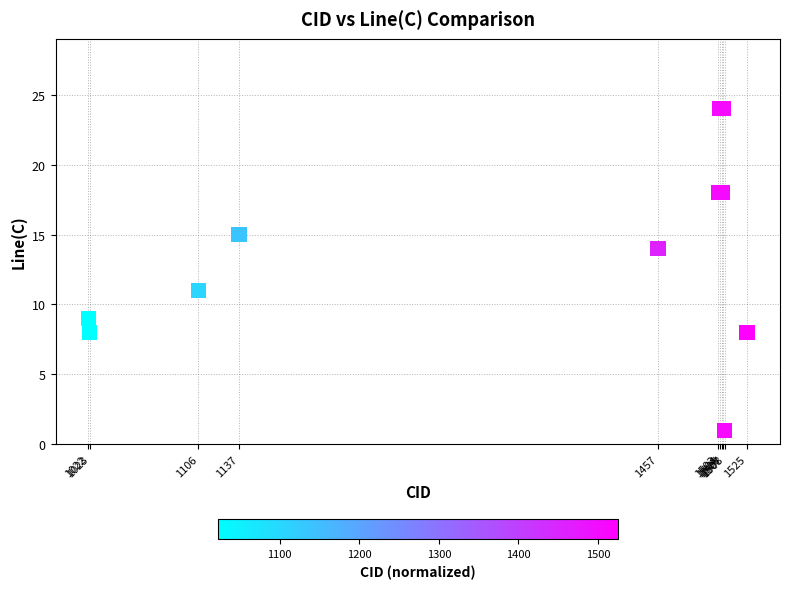

What Y value in the scatter plot is closest to 12?

11